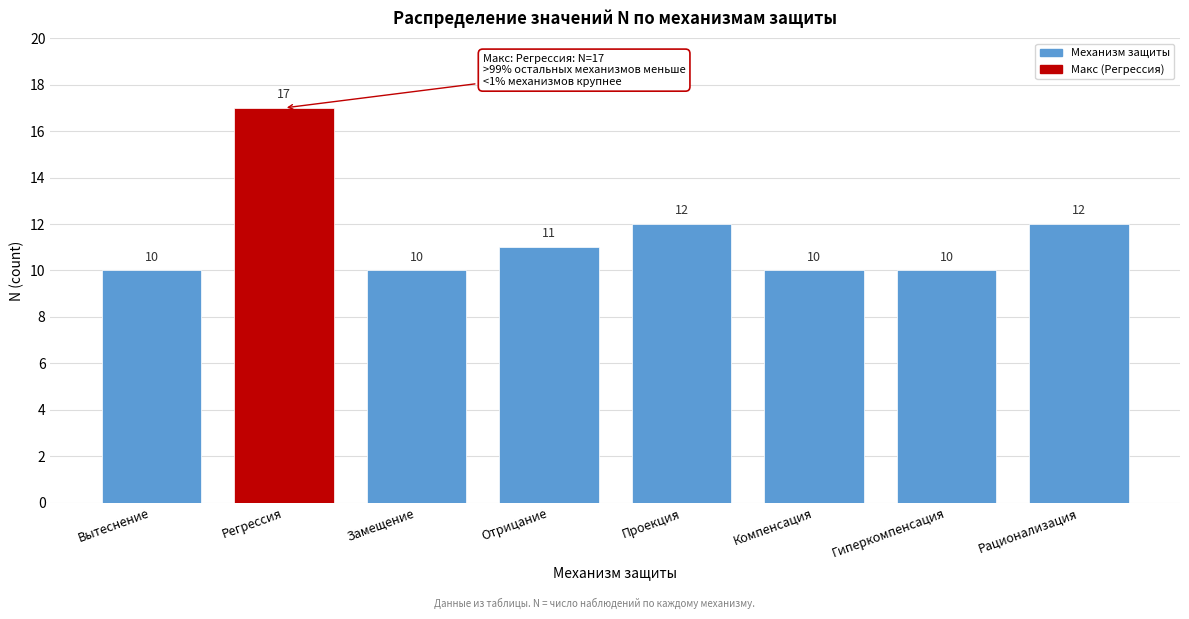

Reading left to right, transcribe all the data shown in this chart.

10	17	10	11	12	10	10	12